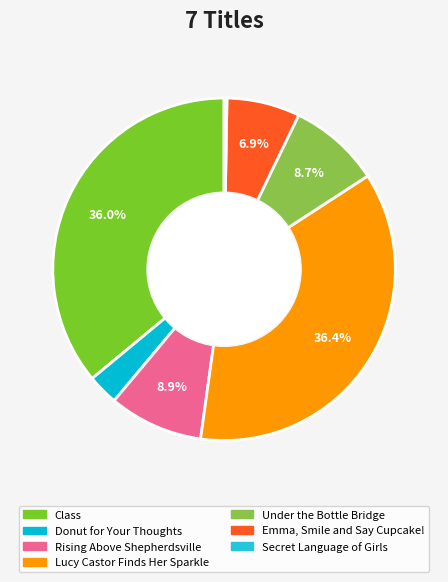

Does any single category account for the majority?

No